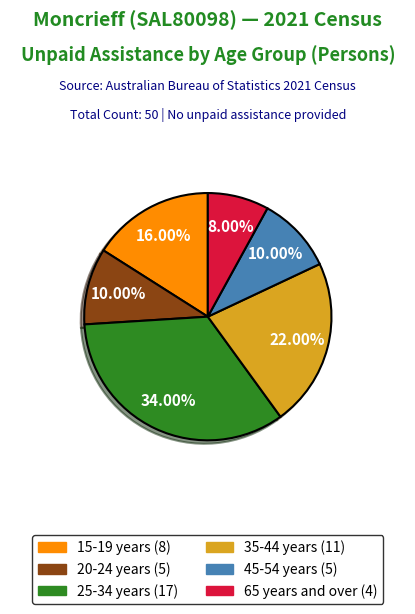

Is there a majority slice in this chart?

No